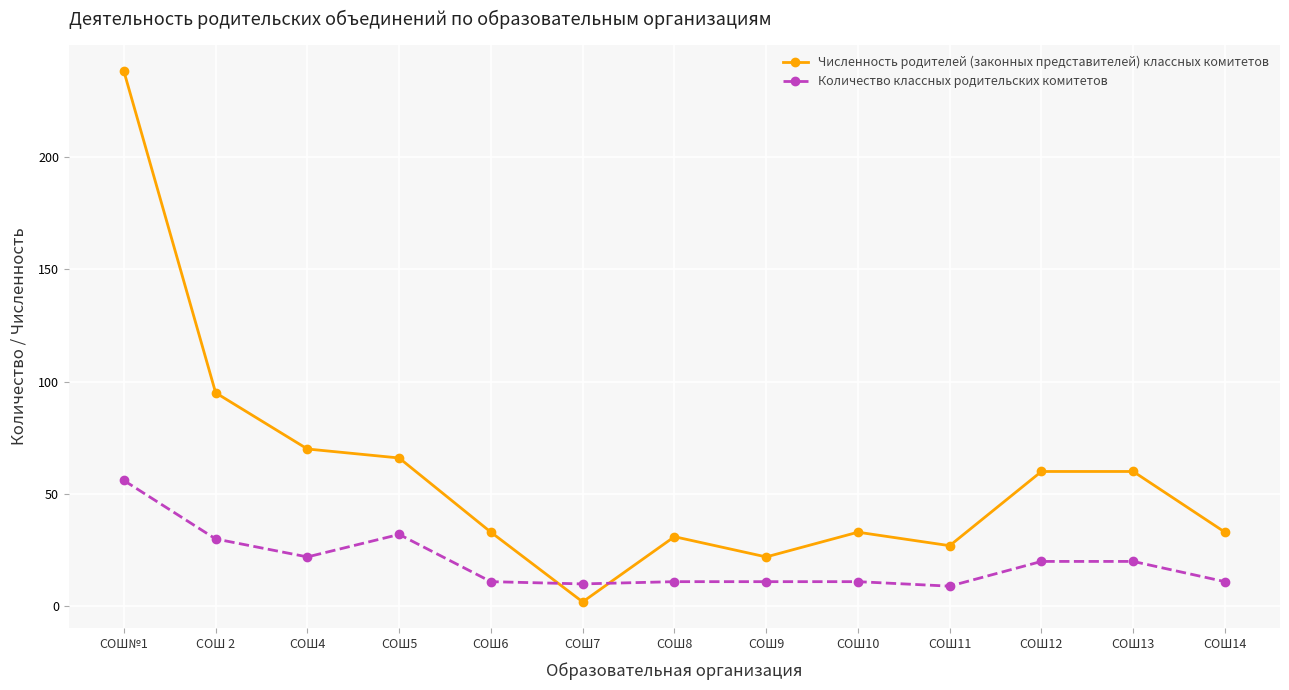

True or false: Количество классных родительских комитетов and Численность родителей (законных представителей) классных комитетов cross at least once.

True